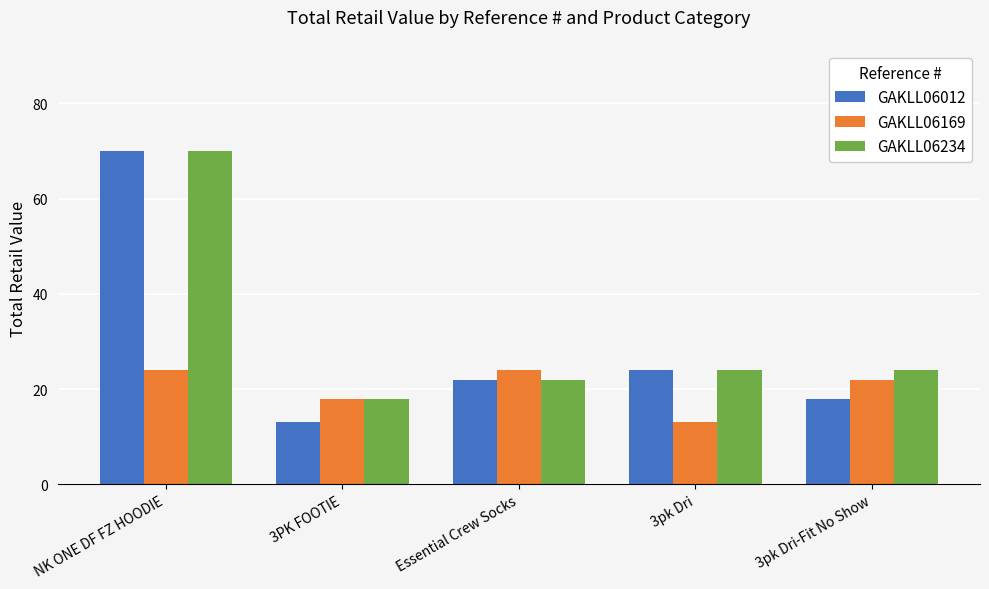

What is the spread (max minus min) of values at 3pk Dri-Fit No Show?

6.0